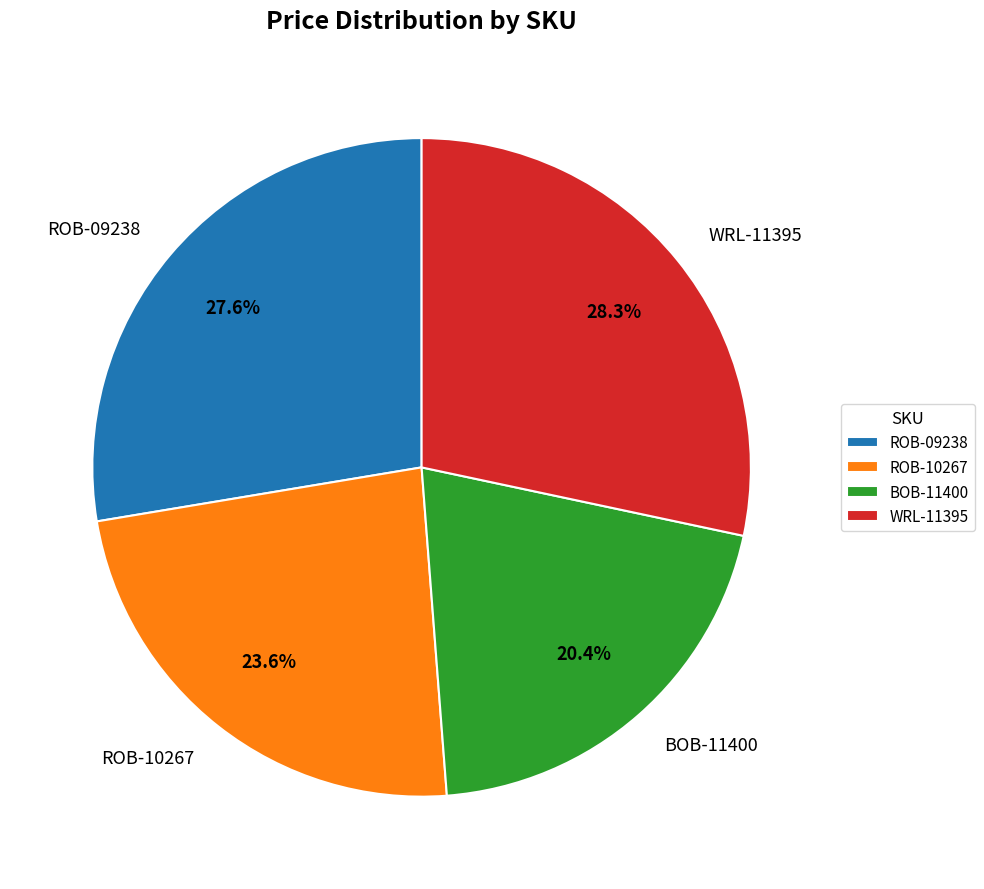

Count the number of slices in the pie.

4